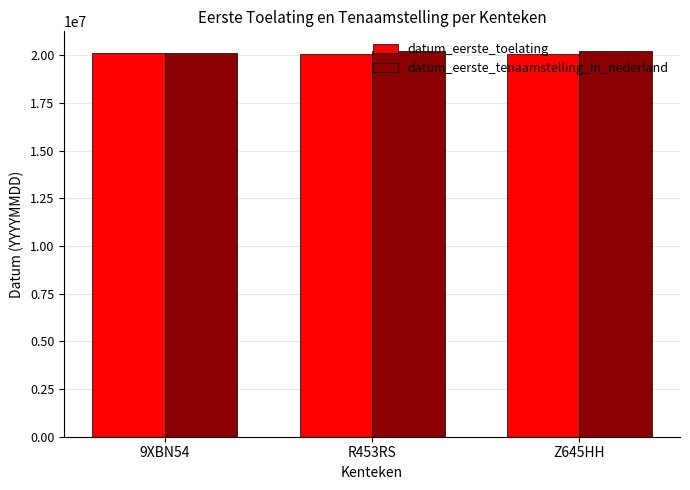

What is the average value of the datum_eerste_tenaamstelling_in_nederland series?

20200710